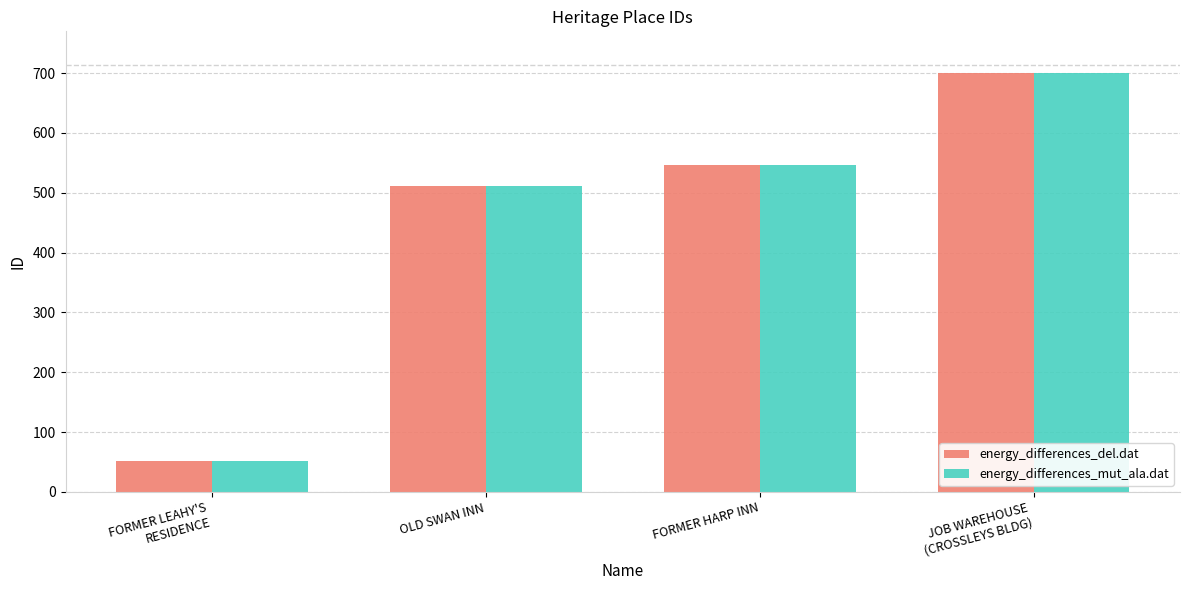

What is the sum of the energy_differences_del.dat values at FORMER LEAHY'S
RESIDENCE and JOB WAREHOUSE
(CROSSLEYS BLDG)?

751